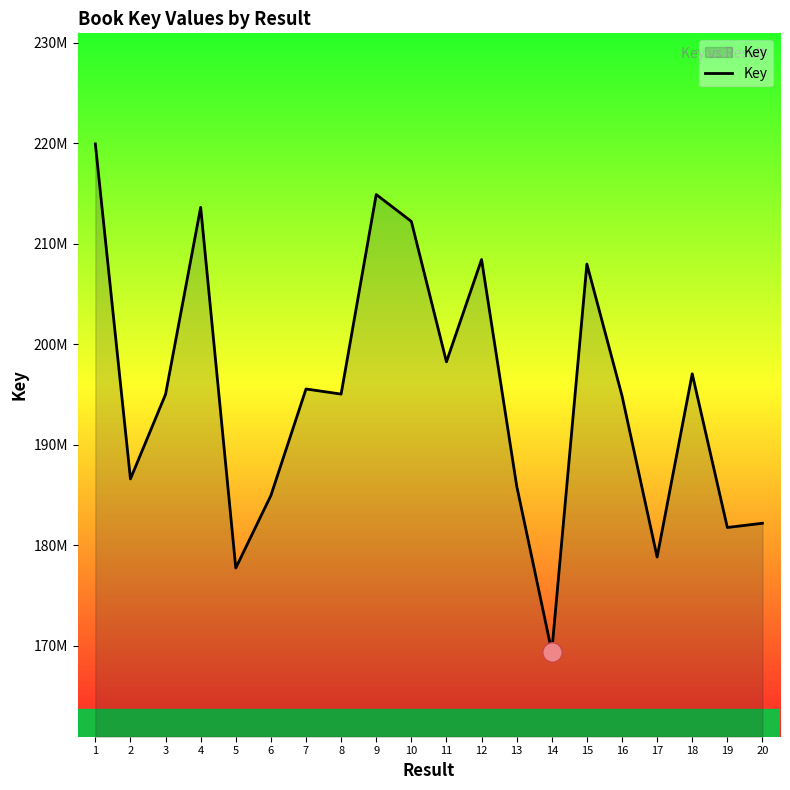

What is the approximate value at 20, to the nearest 100?

182197600